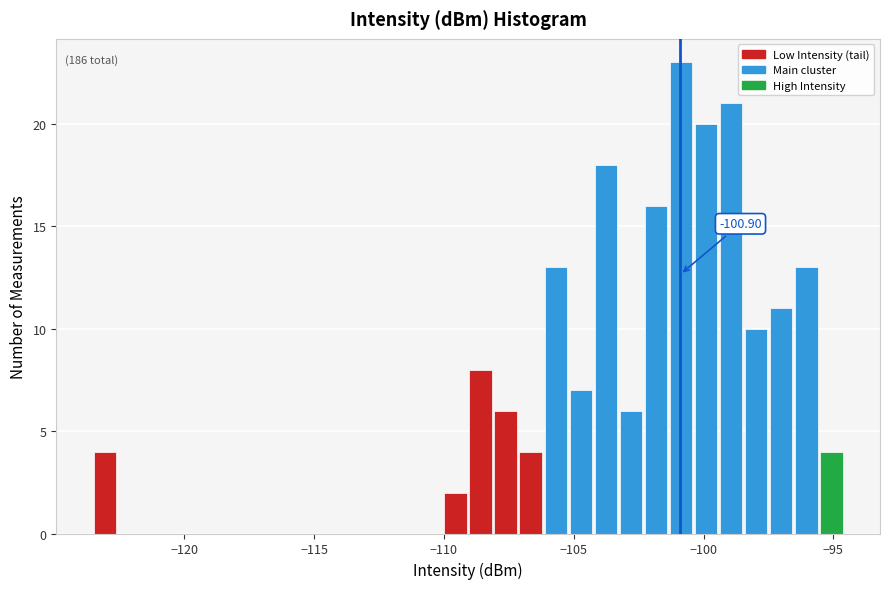

Read against the x-axis, roughly where is the centre of the tallest bar?

-101.0